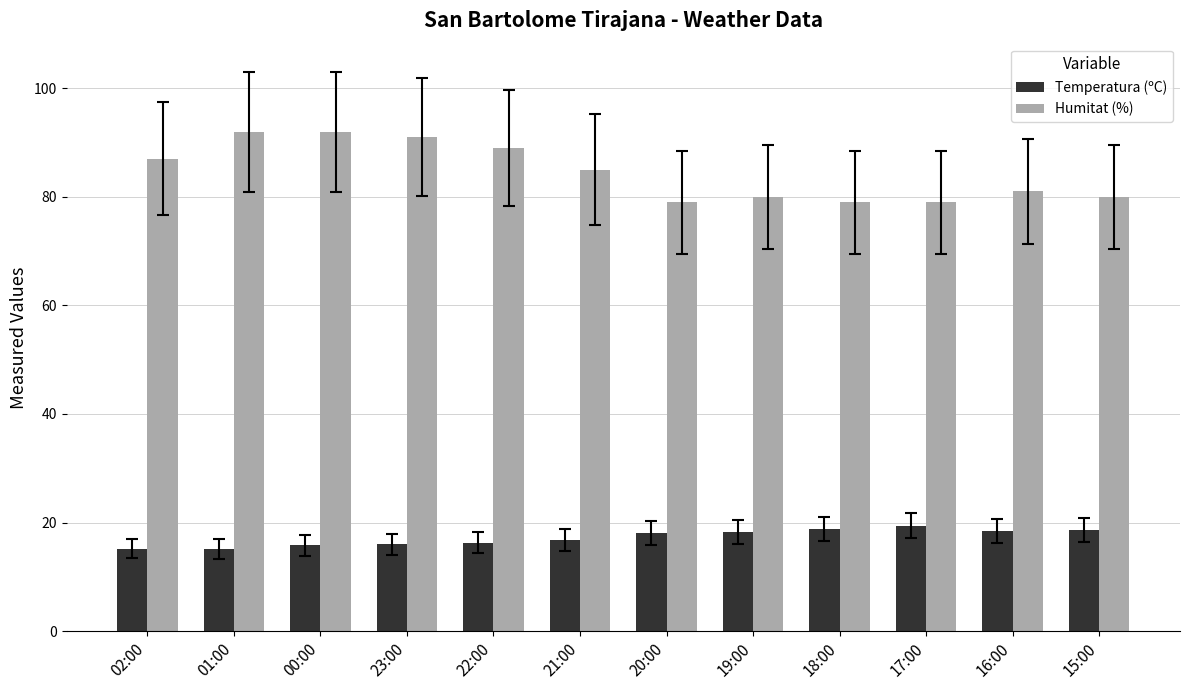

Is the value of Temperatura (ºC) at 15:00 greater than the value of Humitat (%) at 22:00?

No